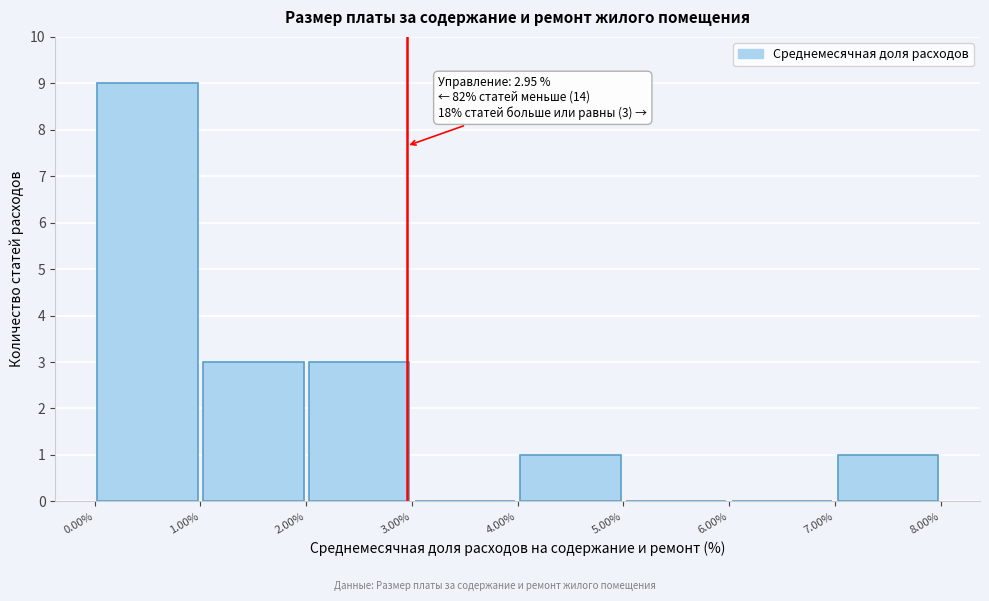

Over which range of the x-axis is the bar tallest?

0.00% to 1.00%